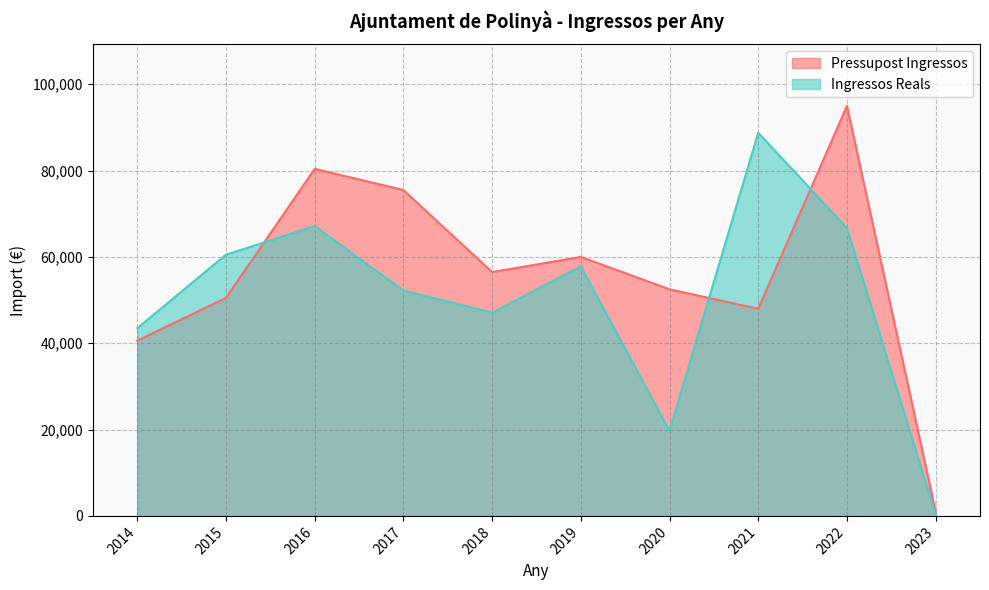

Reading left to right, transcribe all the data shown in this chart.

Pressupost Ingressos: 40600.0	50500.0	80400.0	75500.0	56500.0	60000.0	52500.0	48000.0	95000.0	1000.0
Ingressos Reals: 43483.8	60516.1	67148.6	52204.1	47085.3	57814.7	19679.5	88788.4	66691.8	283.1